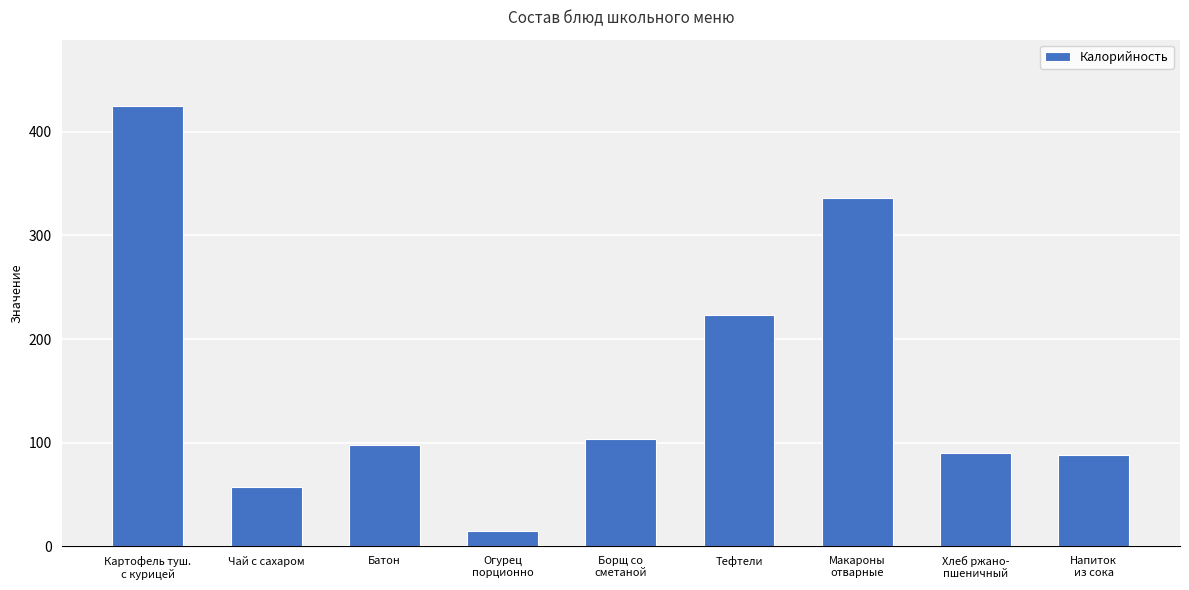

What is the maximum value shown in the chart?

425